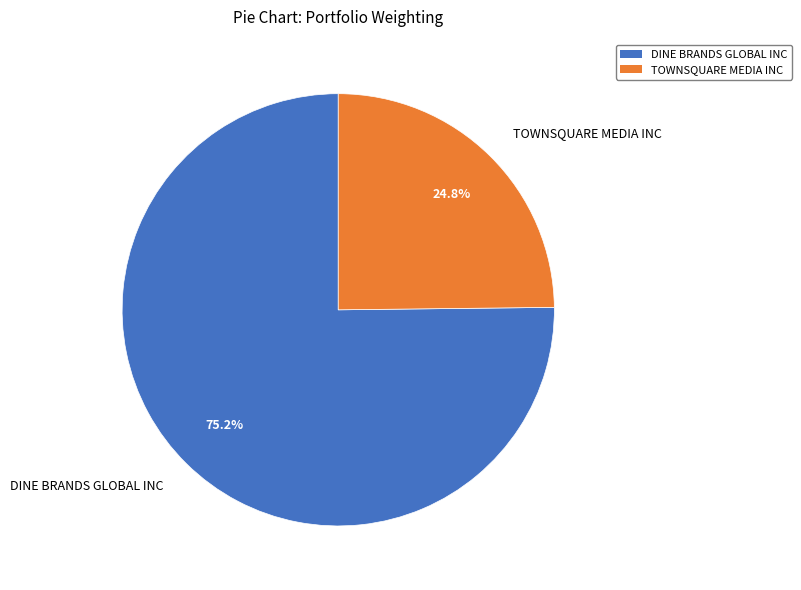

To the nearest percent, what portion does DINE BRANDS GLOBAL INC represent?

75%